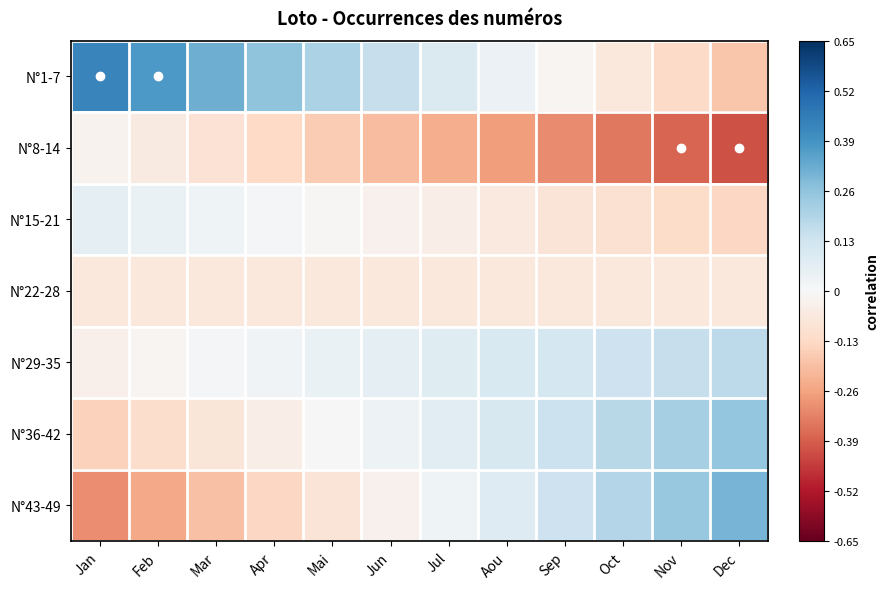

What is the greatest value displayed?

0.4